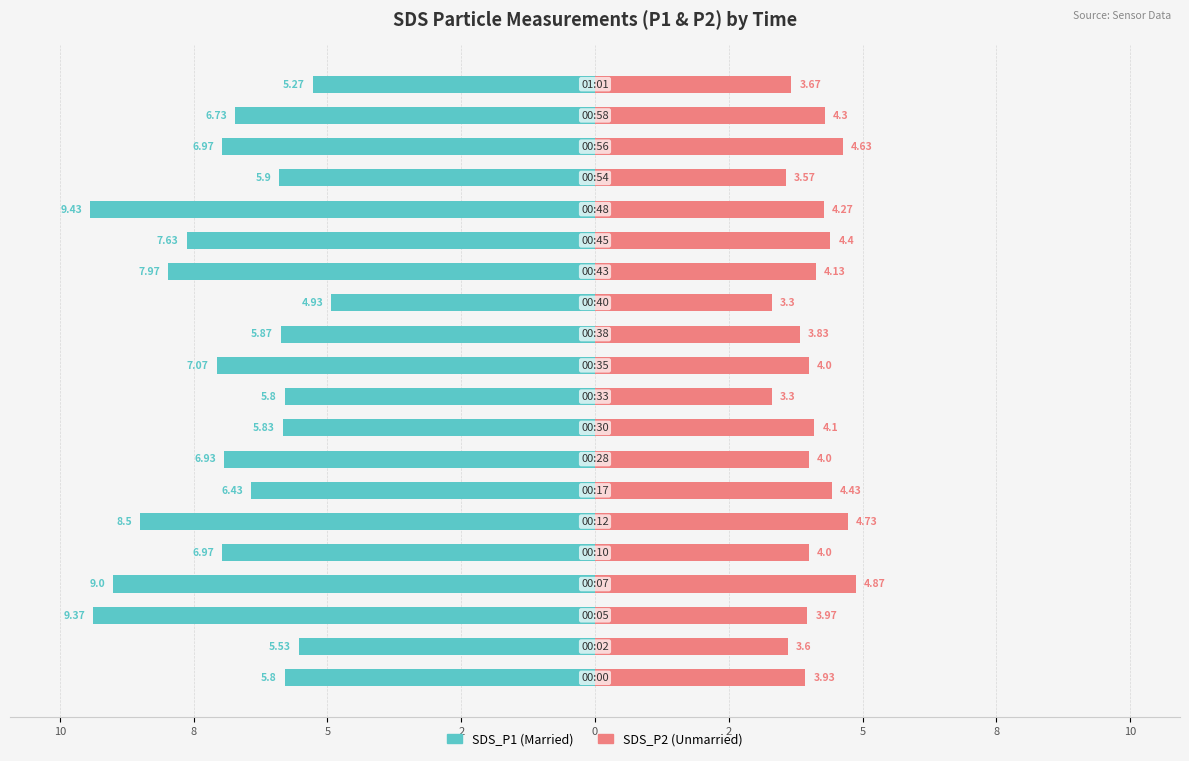

Is it true that SDS_P2 equals 2.0 at 13?

False